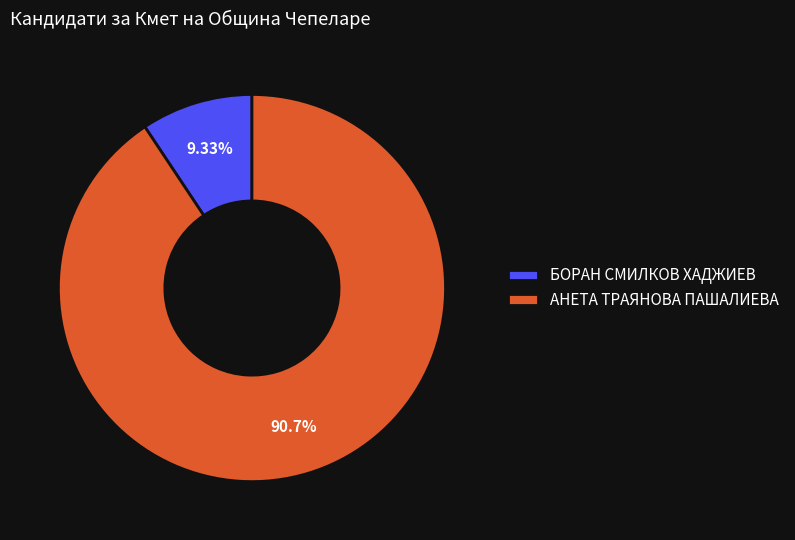

What portion of the pie excludes БОРАН СМИЛКОВ ХАДЖИЕВ?

90.7%